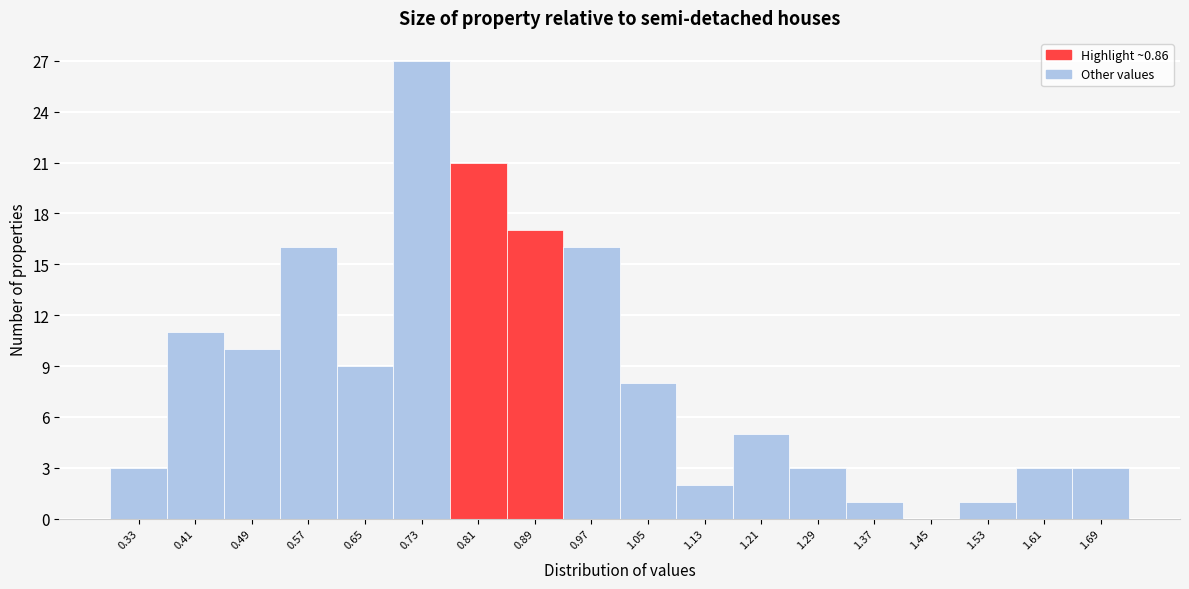

Which range on the x-axis has the tallest bar?

0.69 to 0.77